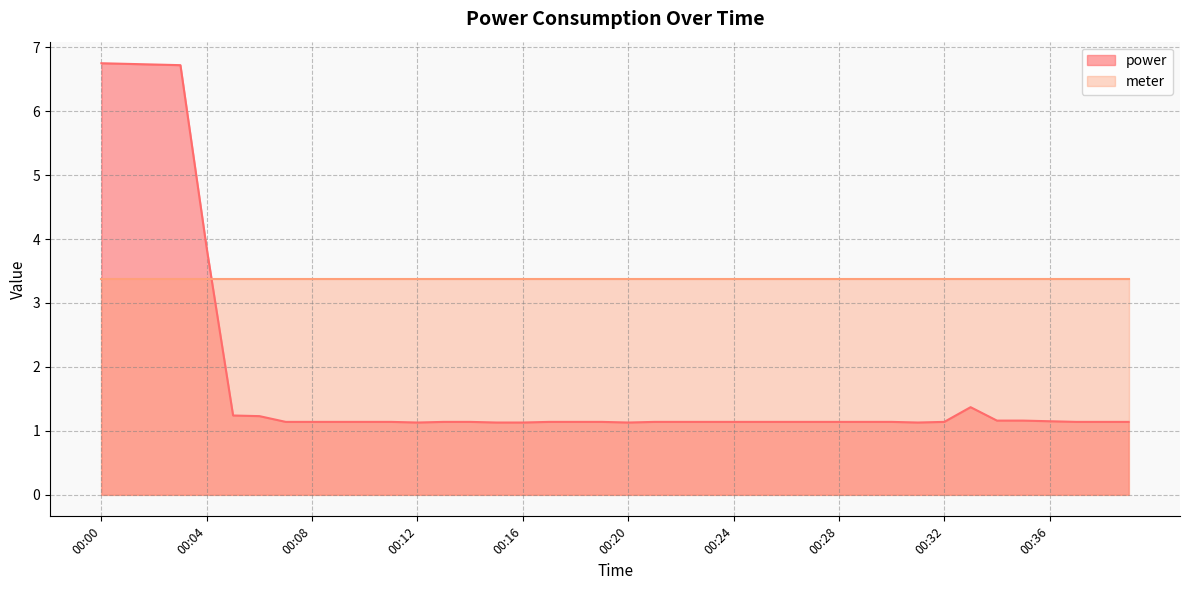

Reading left to right, what are all the values shown in this chart?

00:00=6.8	00:01=6.7	00:02=6.7	00:03=6.7	00:04=3.9	00:05=1.2	00:06=1.2	00:07=1.1	00:08=1.1	00:09=1.1	00:10=1.1	00:11=1.1	00:12=1.1	00:13=1.1	00:14=1.1	00:15=1.1	00:16=1.1	00:17=1.1	00:18=1.1	00:19=1.1	00:20=1.1	00:21=1.1	00:22=1.1	00:23=1.1	00:24=1.1	00:25=1.1	00:26=1.1	00:27=1.1	00:28=1.1	00:29=1.1	00:30=1.1	00:31=1.1	00:32=1.1	00:33=1.4	00:34=1.2	00:35=1.2	00:36=1.1	00:37=1.1	00:38=1.1	00:39=1.1